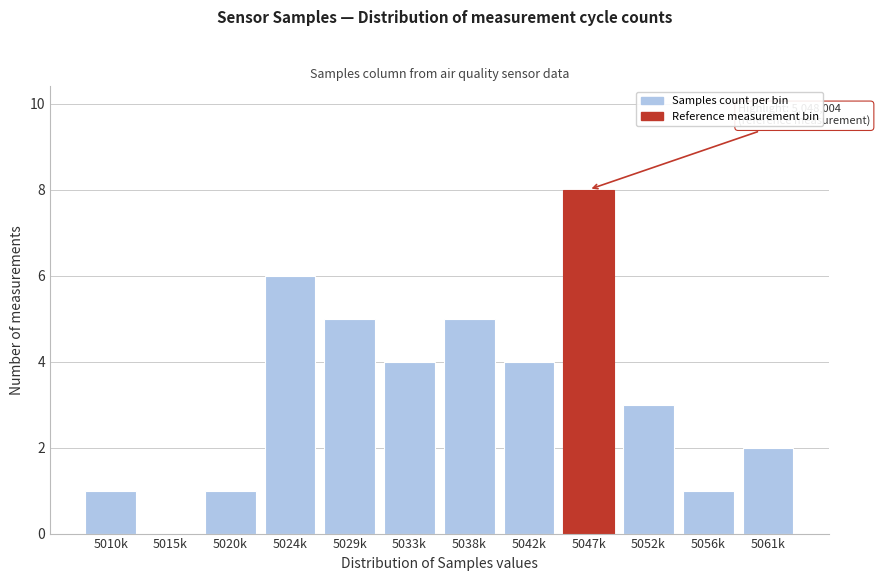

Reading left to right, what are all the values shown in this chart?

5010k=1	5015k=0	5020k=1	5024k=6	5029k=5	5033k=4	5038k=5	5042k=4	5047k=8	5052k=3	5056k=1	5061k=2